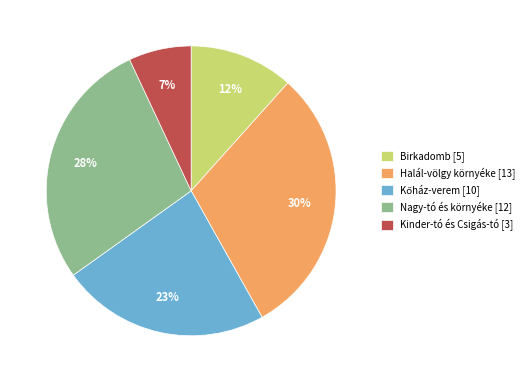

Which slice is the largest?

Halál-völgy környéke [13]